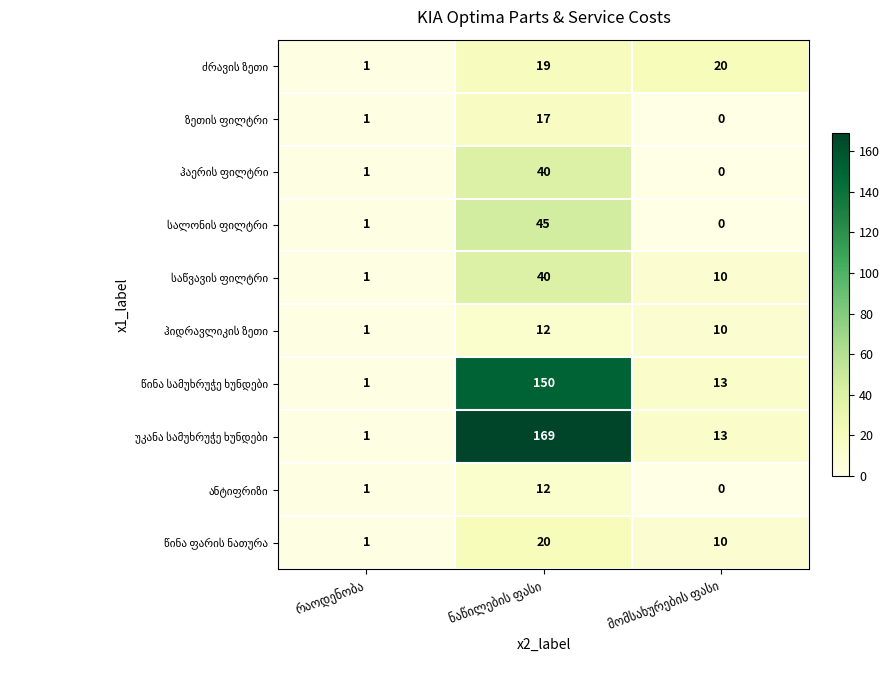

What is the greatest value displayed?

169